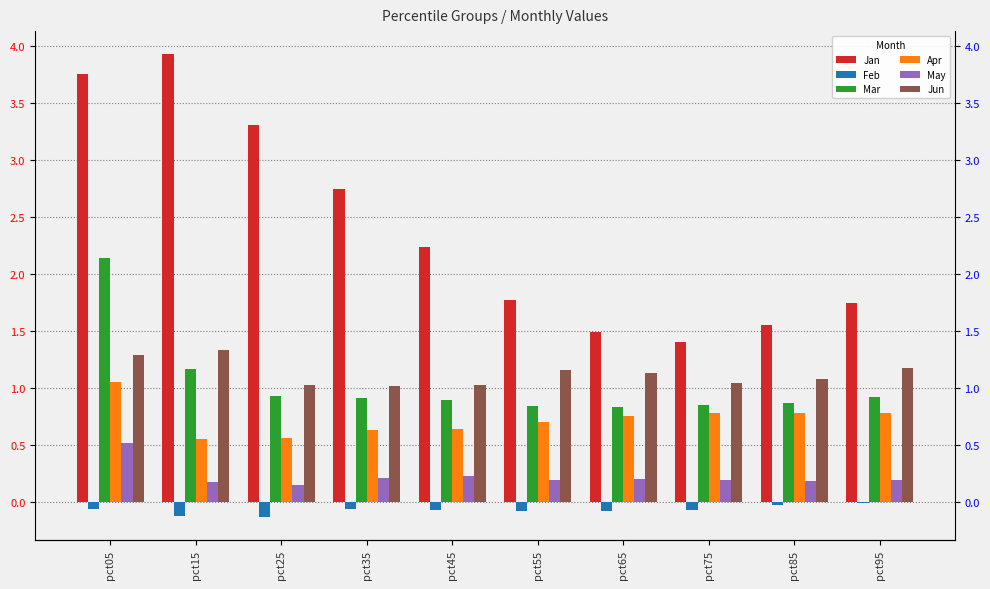

Is it true that Jan equals 2.1 at pct05?

False